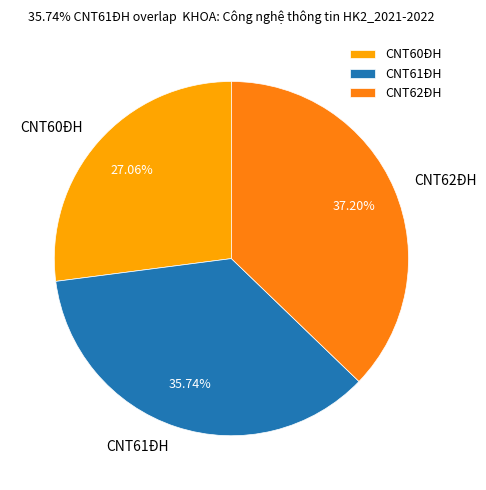

Count the number of slices in the pie.

3